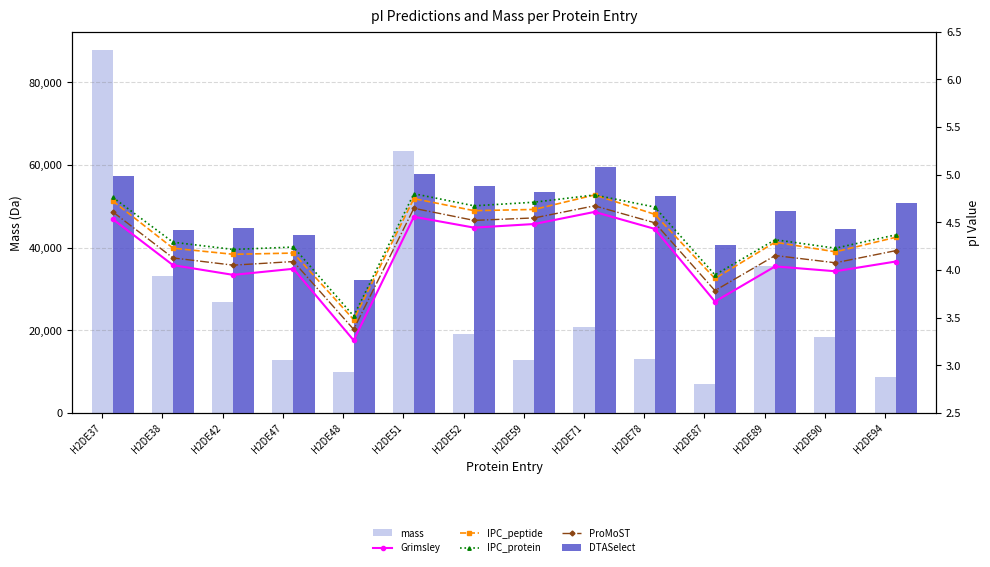

How many data points in mass are less than 19068?

7